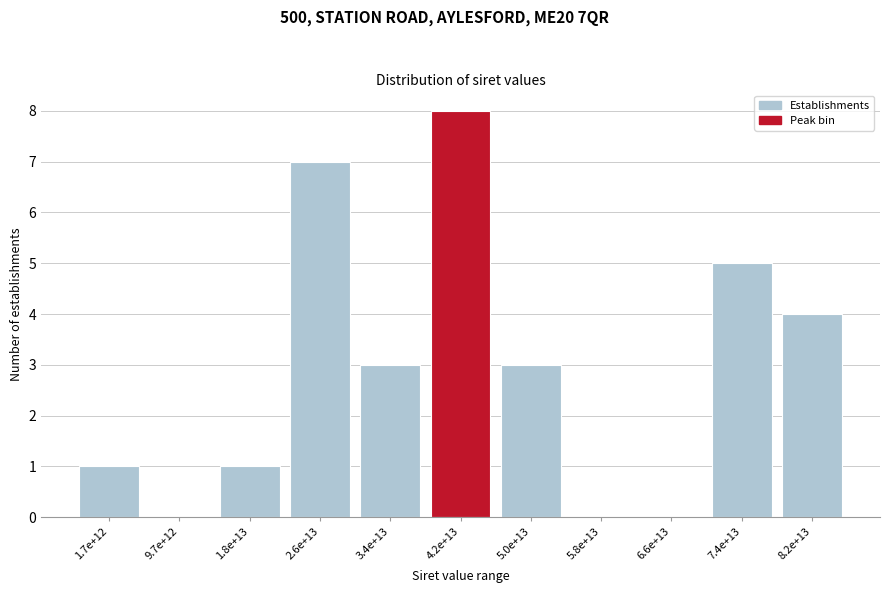

Reading right to left, what are all the values shown in this chart?

8.2e+13=4	7.4e+13=5	6.6e+13=0	5.8e+13=0	5.0e+13=3	4.2e+13=8	3.4e+13=3	2.6e+13=7	1.8e+13=1	9.7e+12=0	1.7e+12=1